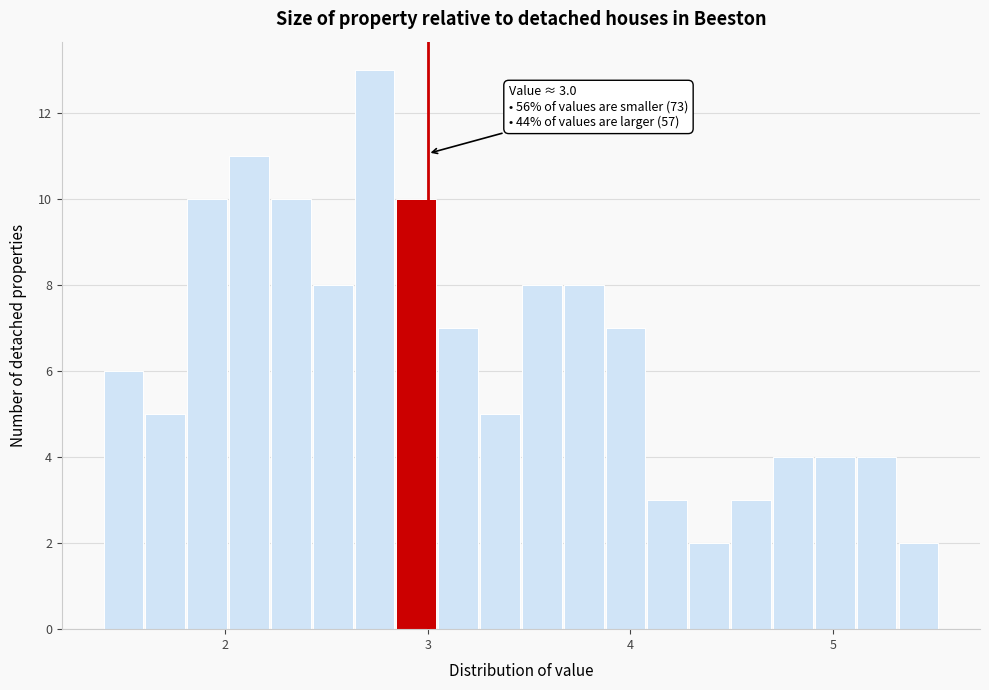

Around what value on the x-axis is the tallest bar? Give the approximate position of its centre, as read against the axis.

2.7